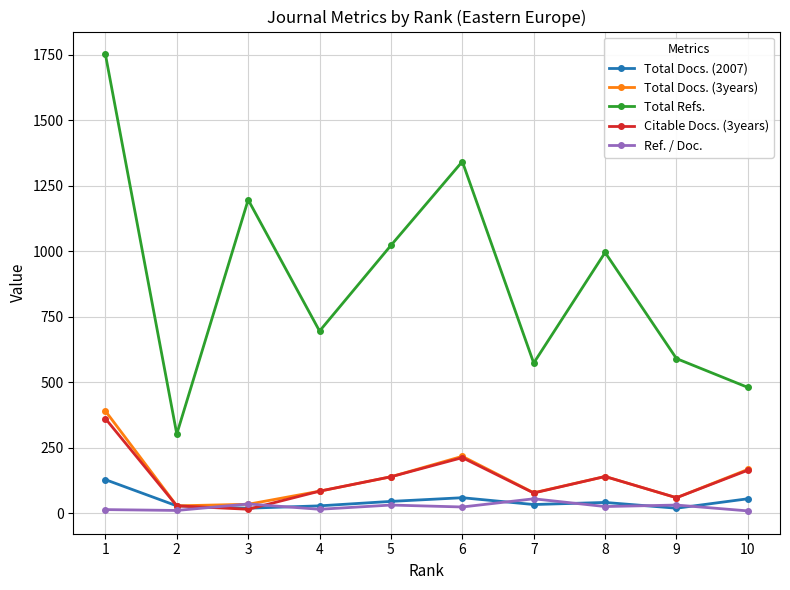

Is the value of Citable Docs. (3years) at 9 greater than the value of Total Docs. (2007) at 5?

Yes